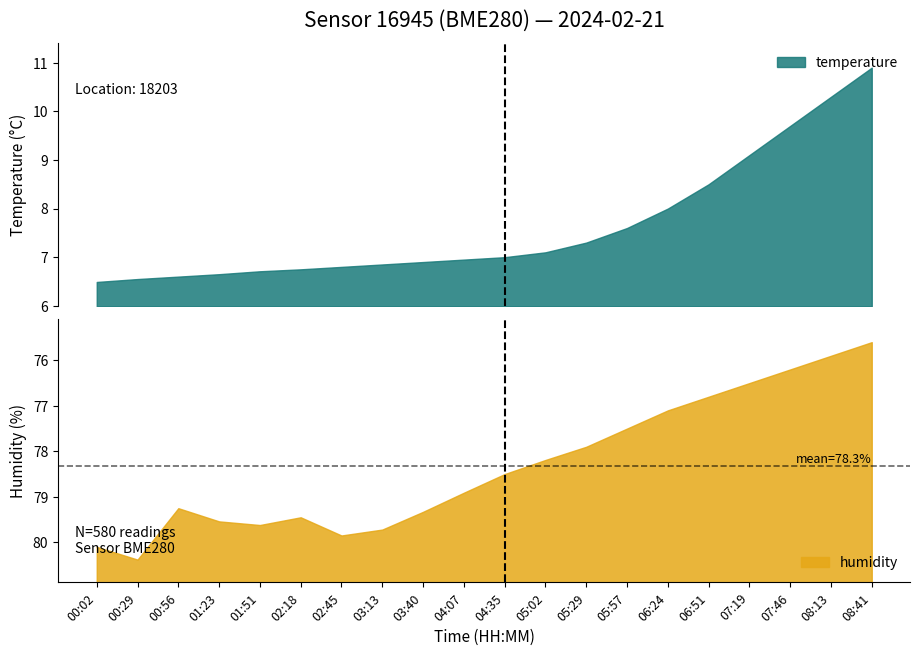

How many distinct data groups are displayed?

2